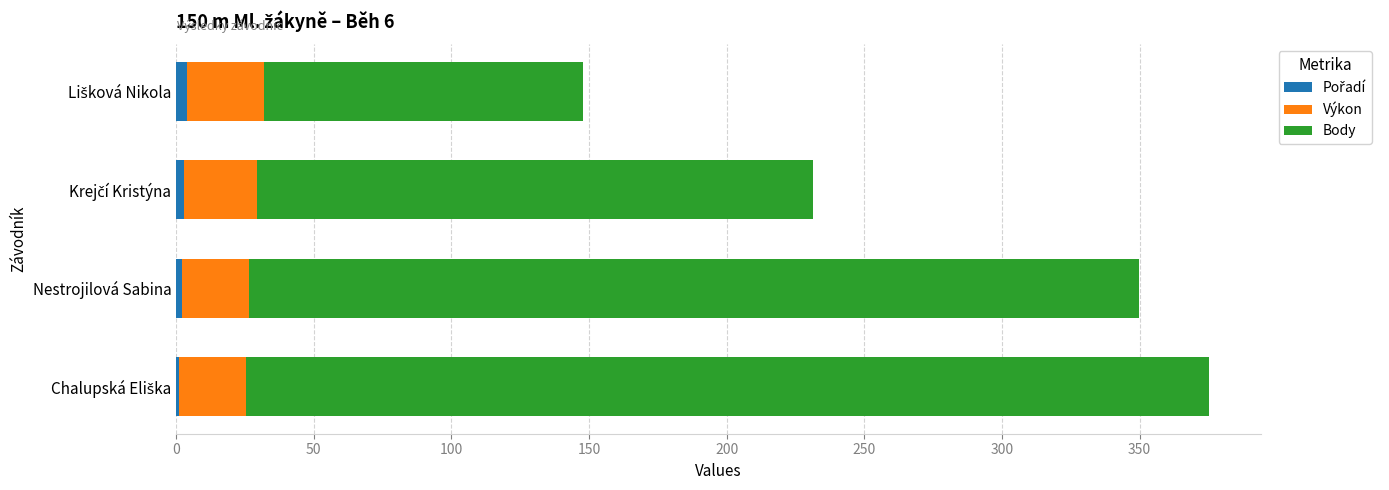

How many data points does each series have?

4